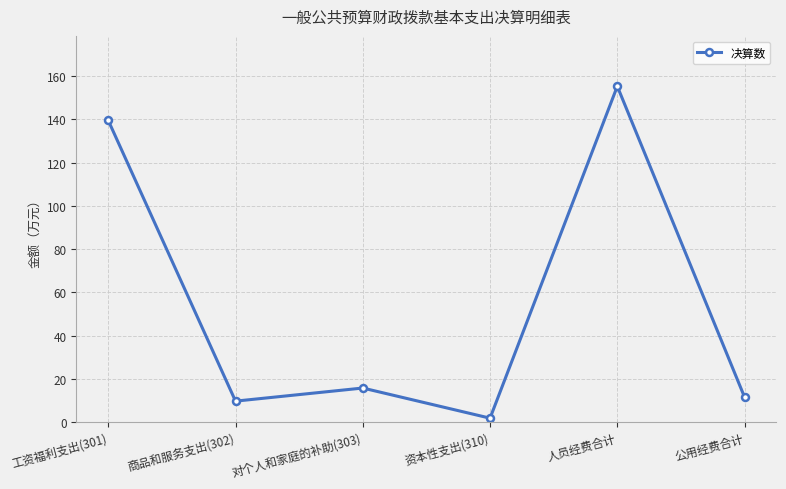

The chart shows a value of 9.7 at 商品和服务支出(302). True or false?

True